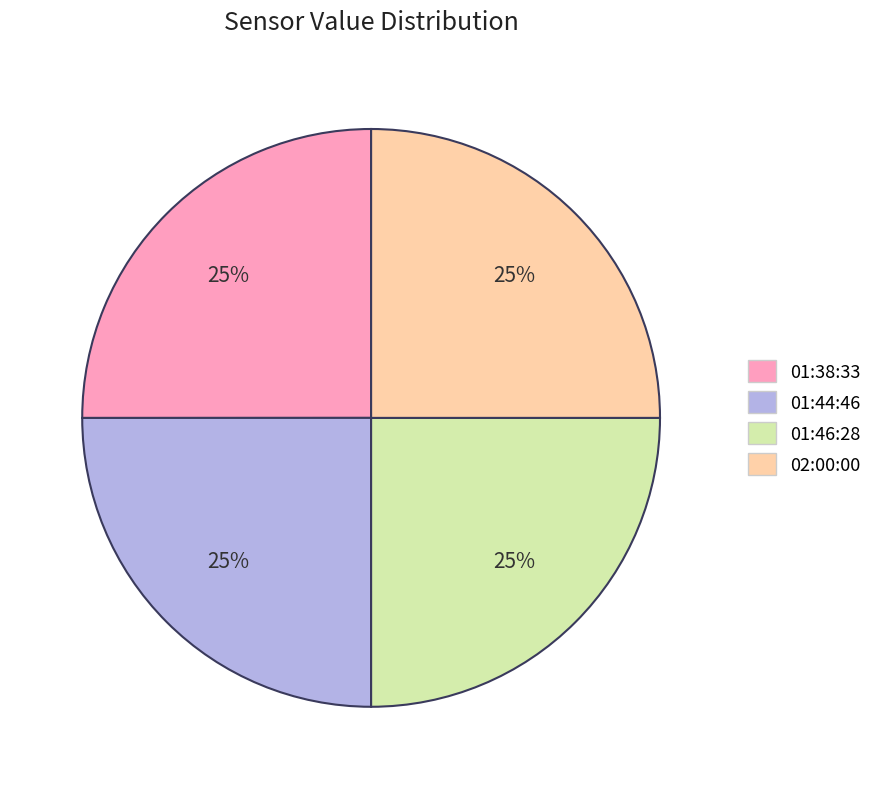

To the nearest percent, what is the combined percentage of 02:00:00 and 01:44:46?

50%